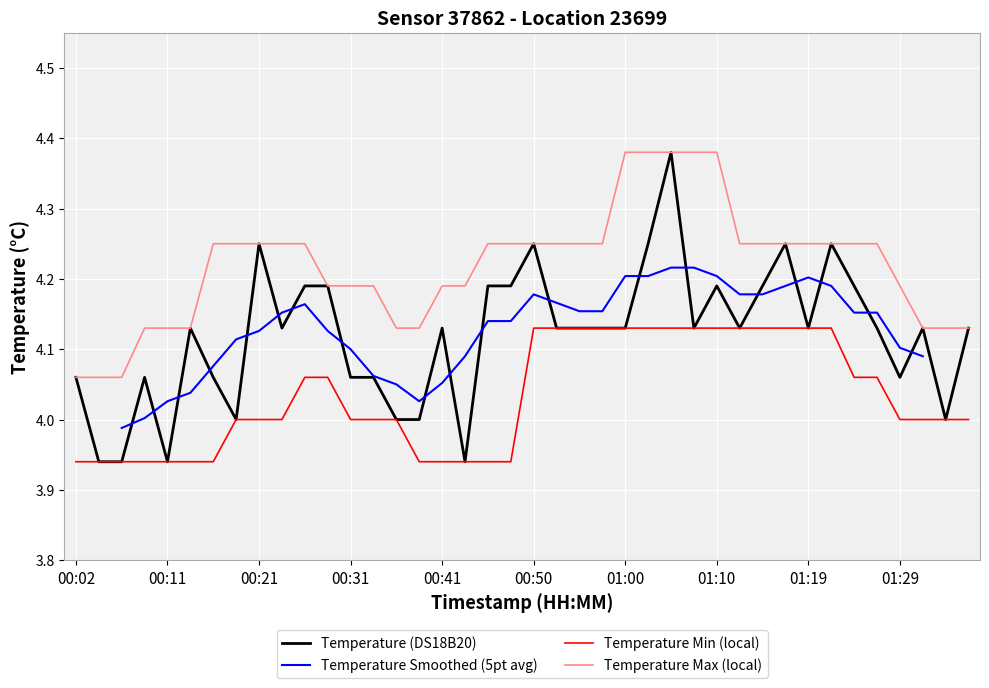

Is the value of Temperature (DS18B20) at 01:00 greater than the value of Temperature Min (local) at 01:29?

Yes